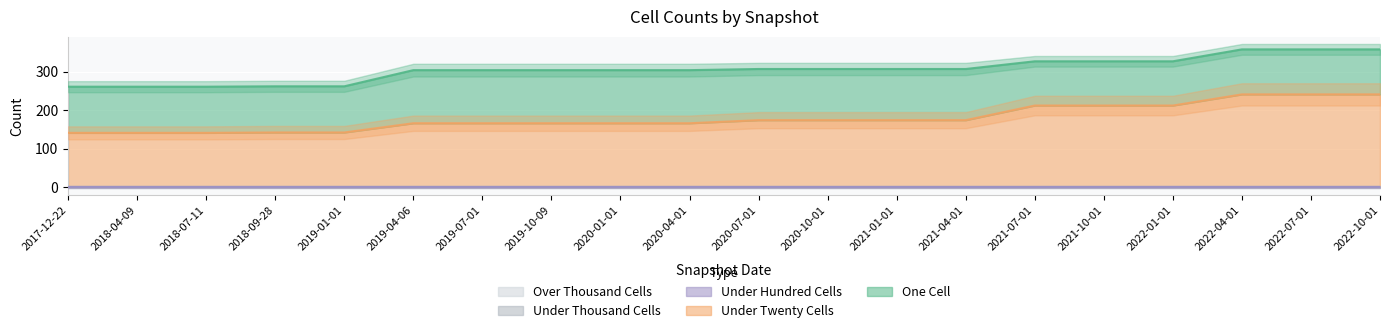

What is the highest value of the one_cell series?

138